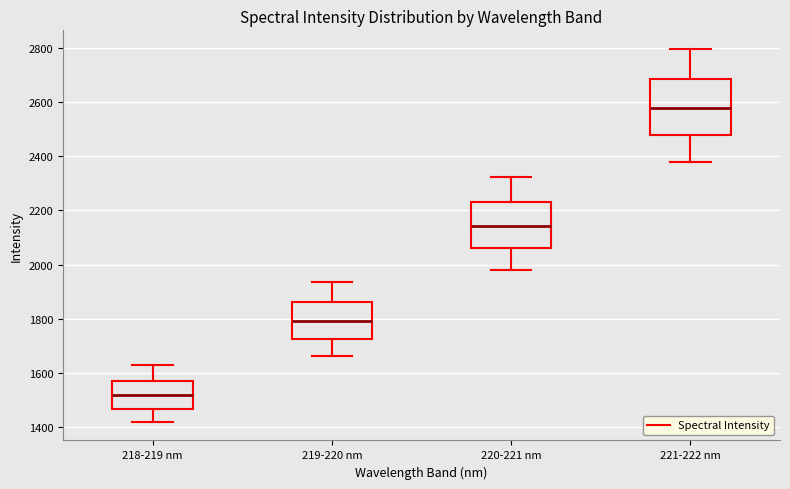

Reading left to right, transcribe this box plot: for each box, give where its median line is, the range the box spans, and where its two whiskers end, as read against the y-axis. The values are not printed on the chart, so give them approximately, as read against the axis.

218-219 nm: median 1520, box 1460 to 1580, whiskers 1420 to 1620
219-220 nm: median 1800, box 1720 to 1860, whiskers 1660 to 1940
220-221 nm: median 2140, box 2060 to 2240, whiskers 1980 to 2320
221-222 nm: median 2580, box 2480 to 2680, whiskers 2380 to 2800